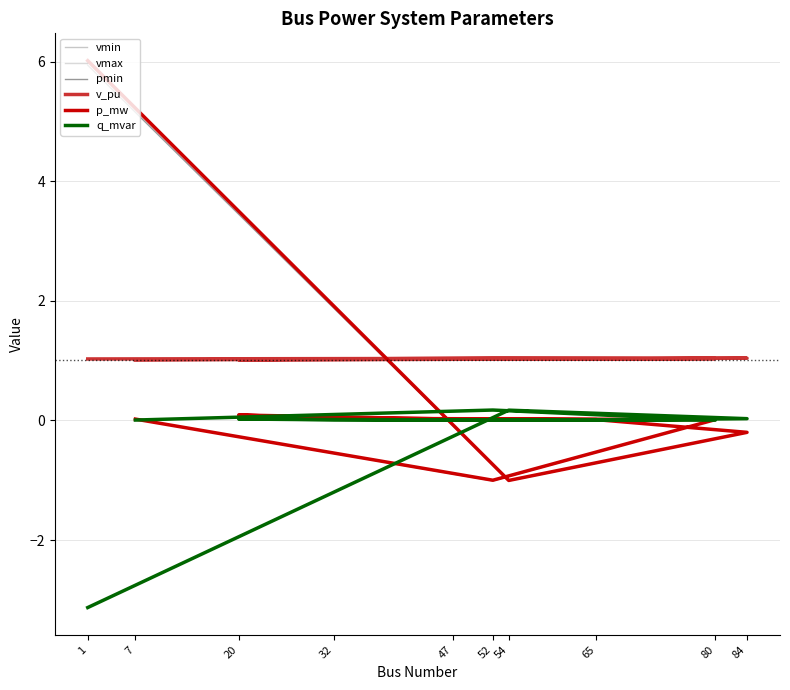

True or false: vmin and v_pu cross at least once.

False